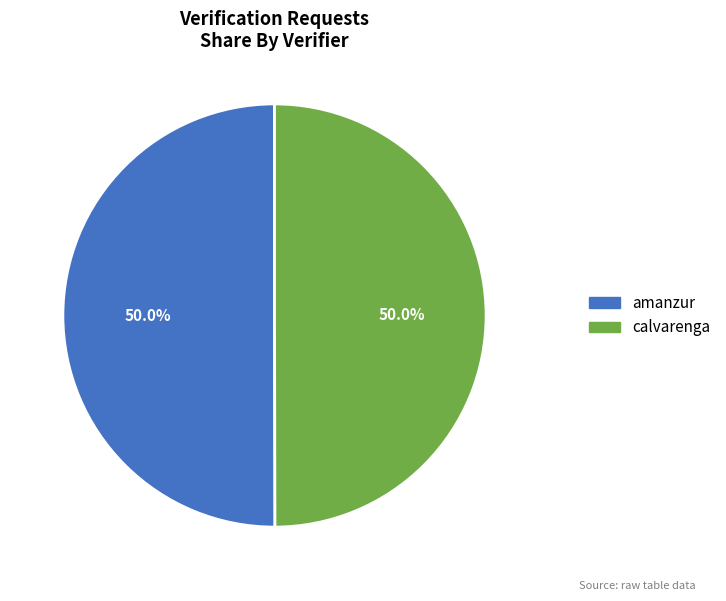

To the nearest percent, what portion does amanzur represent?

50%